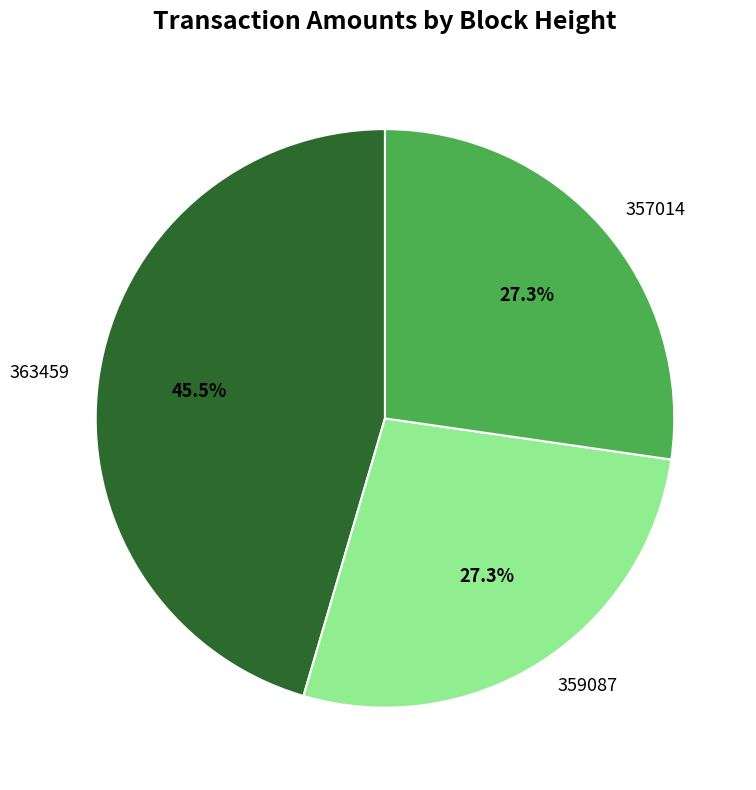

Does 363459 account for over 50% of the chart?

No